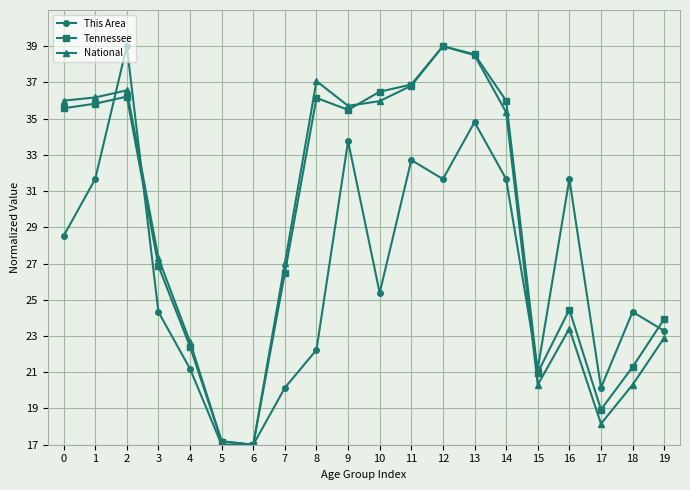

What is the minimum value for Tennessee?

17.0